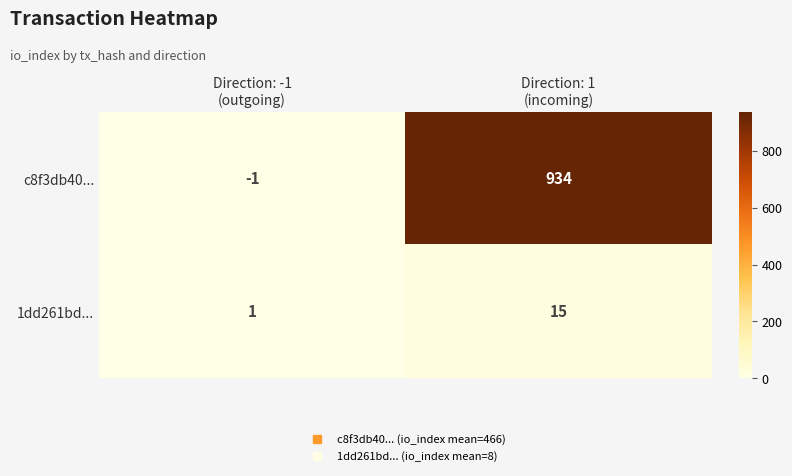

Which label corresponds to the largest value in the chart?

Direction: 1
(incoming)